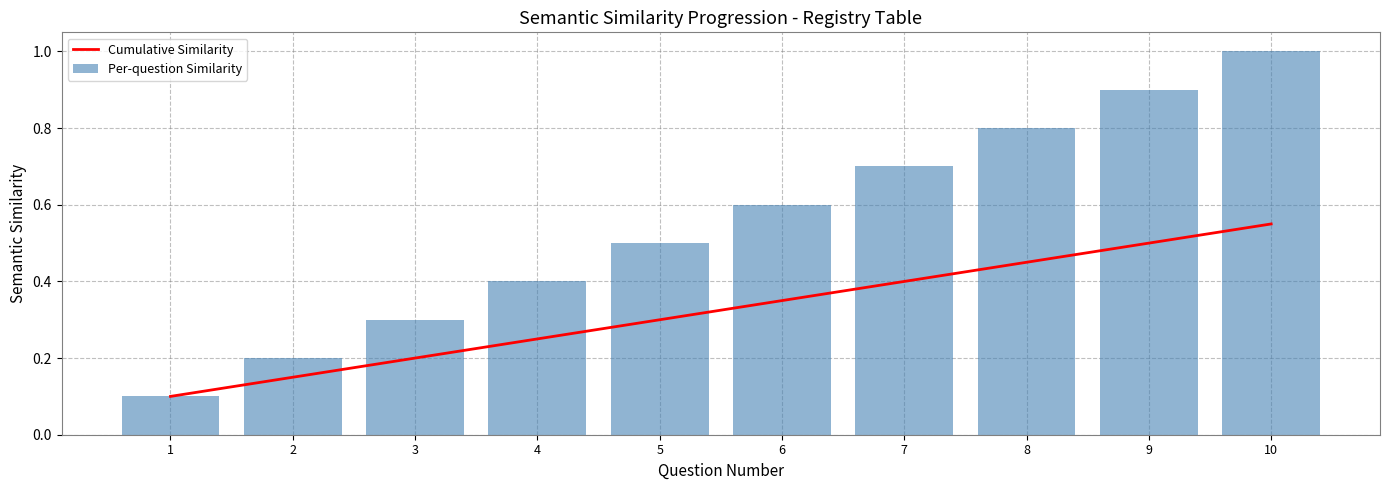

Reading left to right, list all the values displayed in this chart.

Cumulative Similarity: 1=0.1	2=0.2	3=0.2	4=0.2	5=0.3	6=0.4	7=0.4	8=0.4	9=0.5	10=0.6
Per-question Similarity: 1=0.1	2=0.2	3=0.3	4=0.4	5=0.5	6=0.6	7=0.7	8=0.8	9=0.9	10=1.0